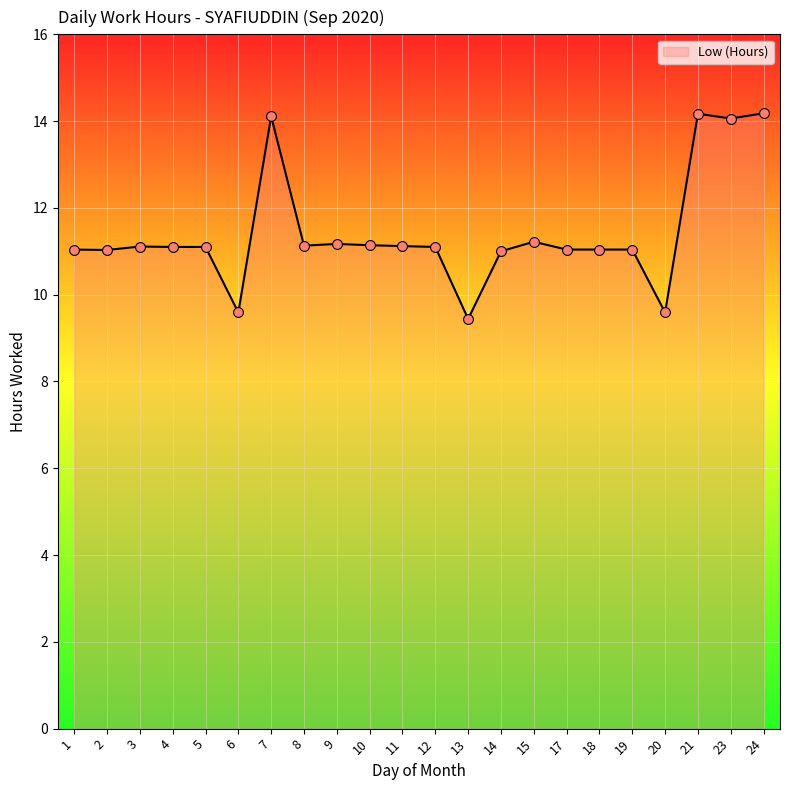

What is the ratio of the value at 4 to the value at 15?

1.0